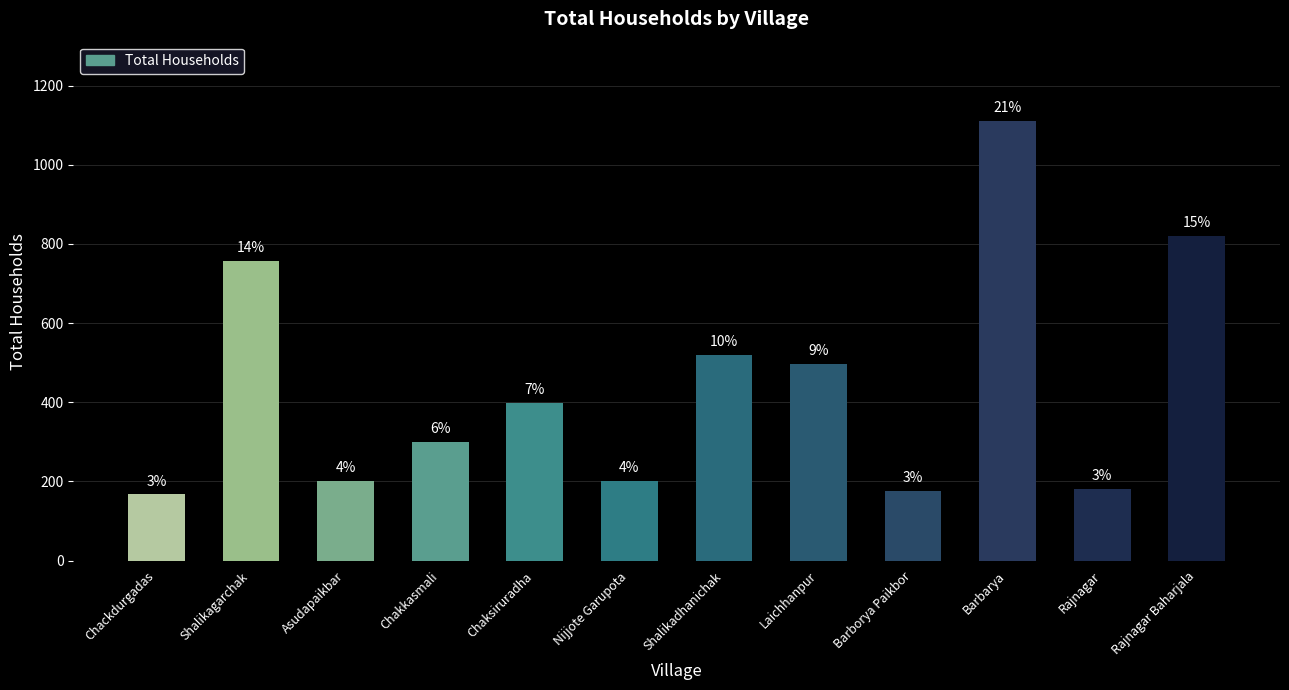

What is the smallest value displayed?

167